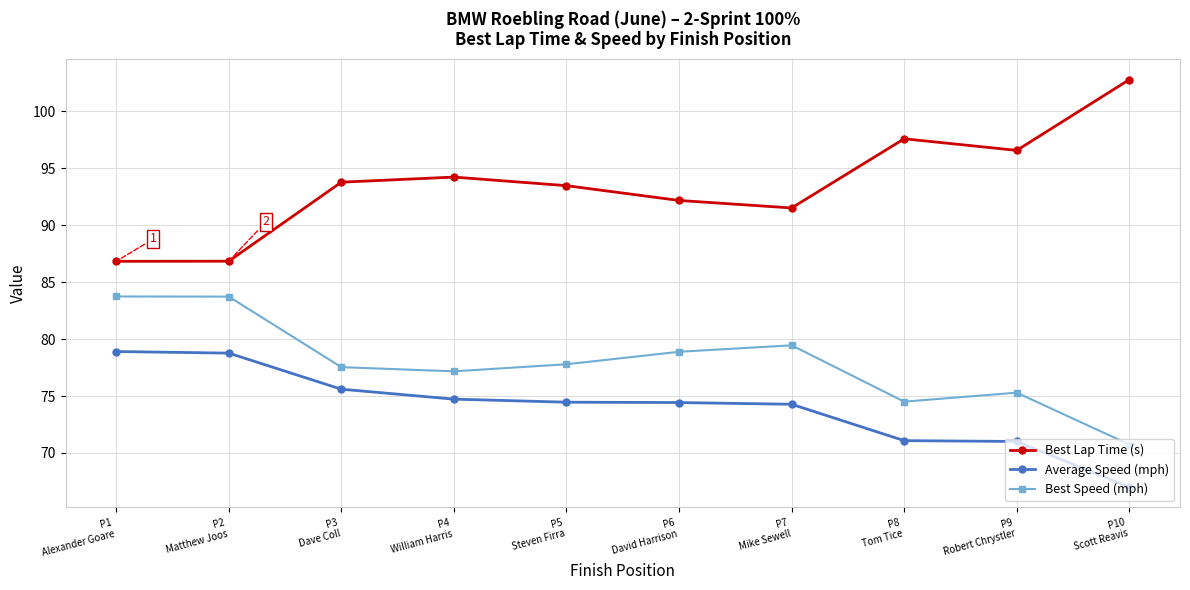

Count the number of data series in this chart.

3